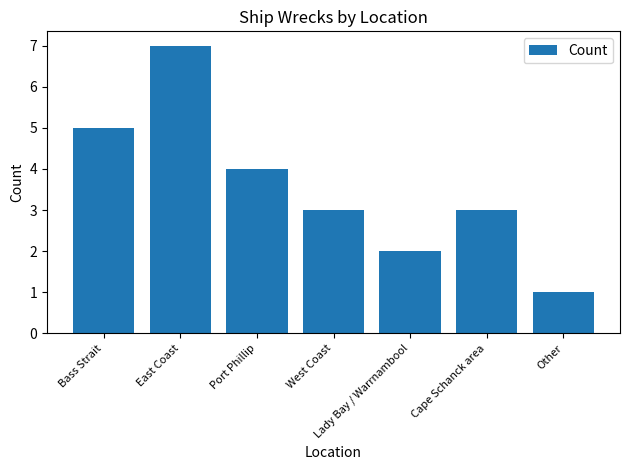

Reading left to right, transcribe all the data shown in this chart.

Bass Strait=5	East Coast=7	Port Phillip=4	West Coast=3	Lady Bay / Warrnambool=2	Cape Schanck area=3	Other=1